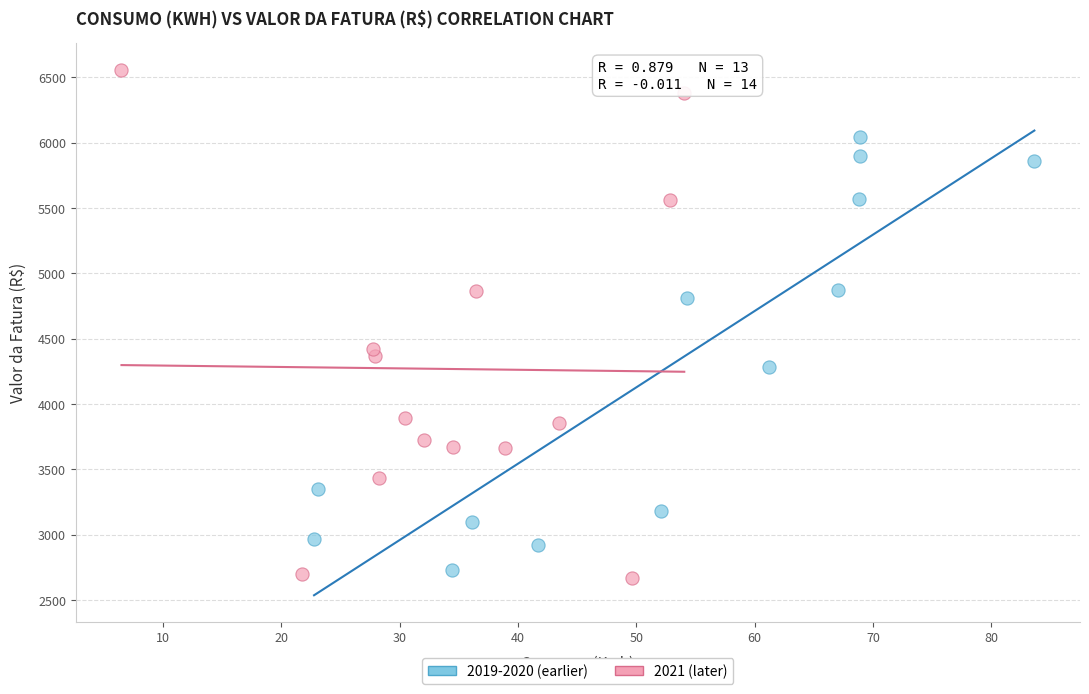

Which series reaches the maximum Y coordinate?

2021 (later)